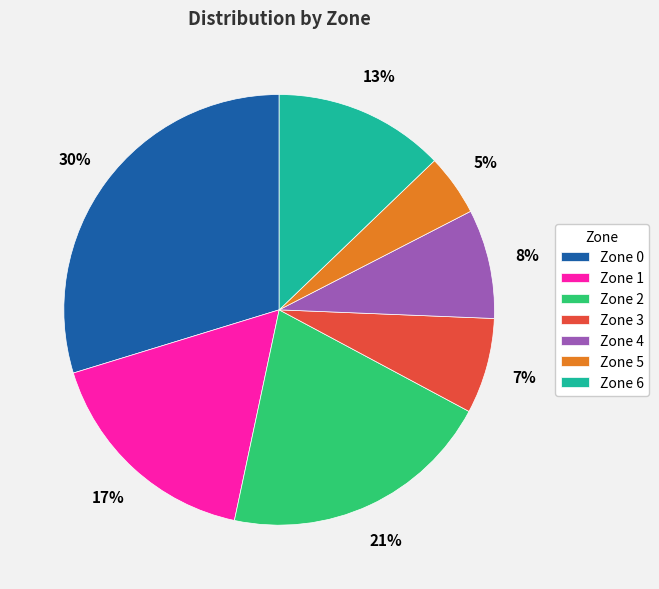

To the nearest percent, what is the difference between the Zone 0 and Zone 4 slice percentages?

22%